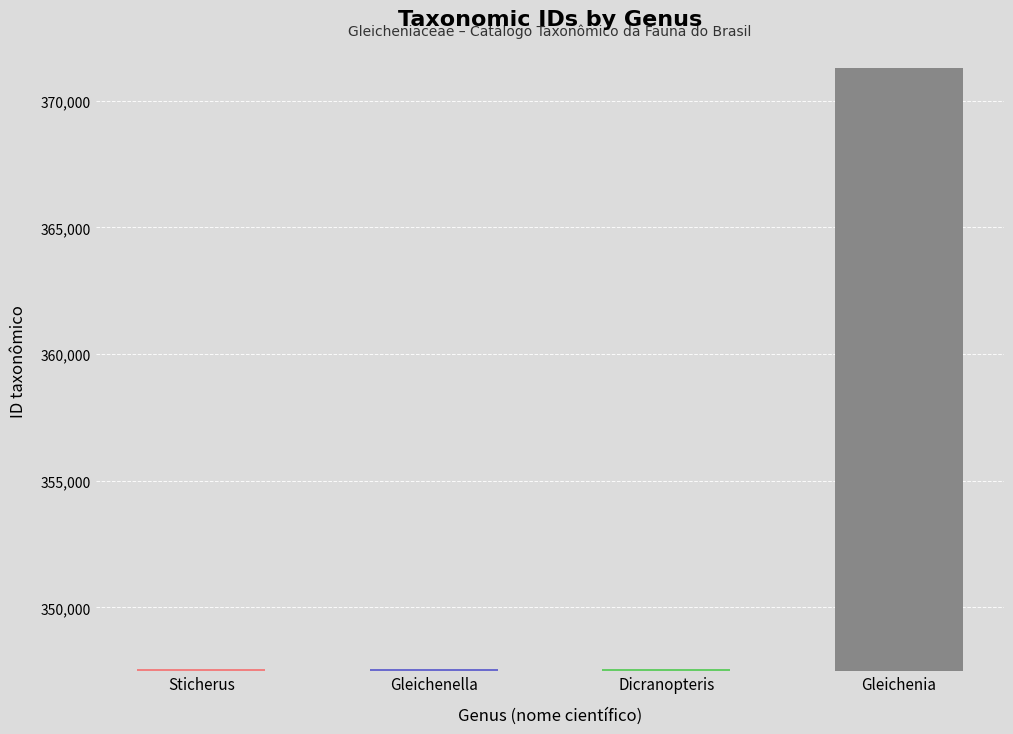

What is the difference between the maximum and minimum values?

23732